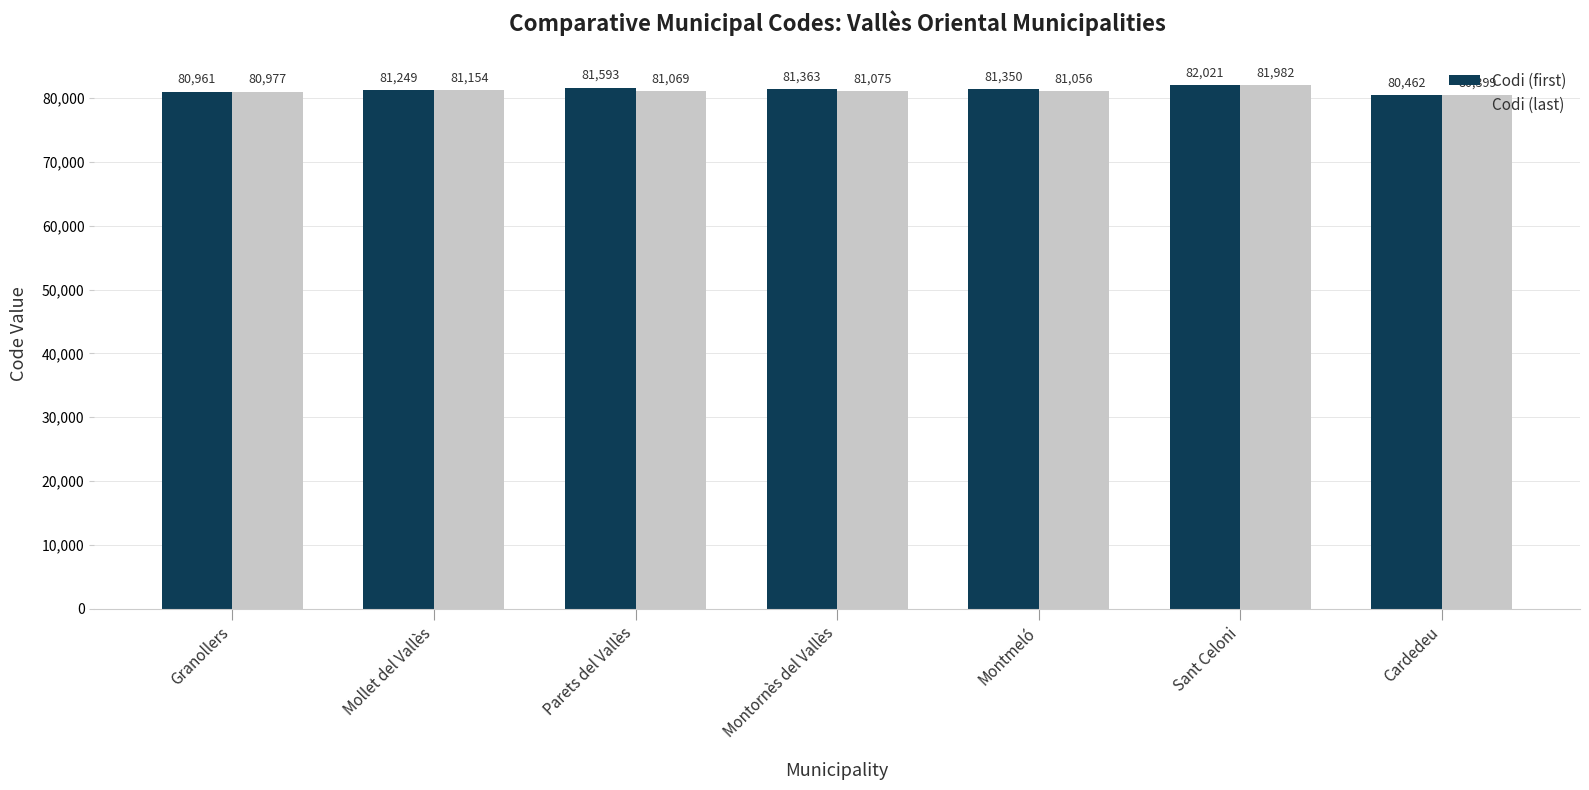

Which series changed the most between Parets del Vallès and Montornès del Vallès?

Codi (first)